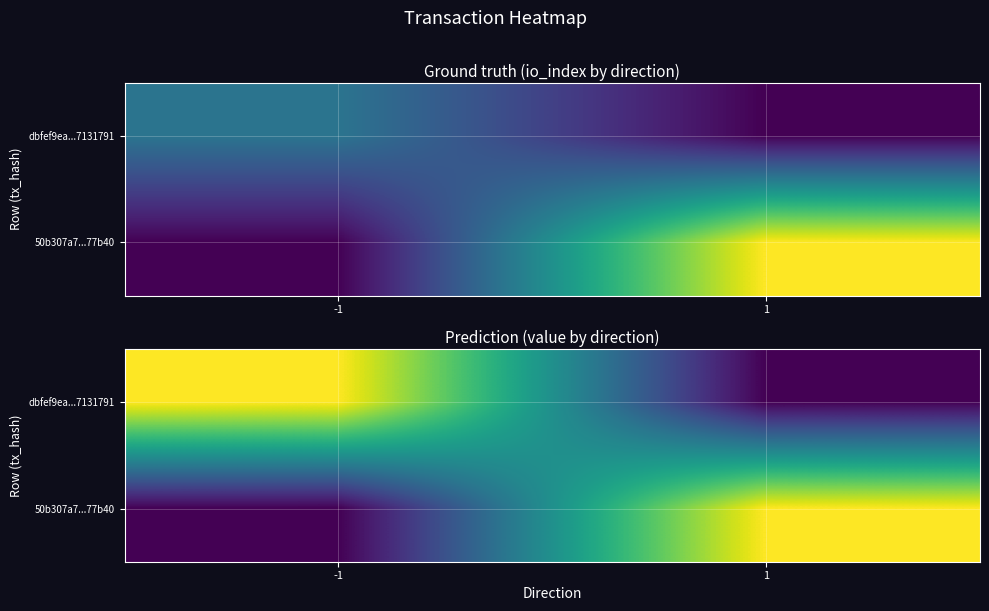

At which label is 50b307a7...77b40 closest to 0?

-1